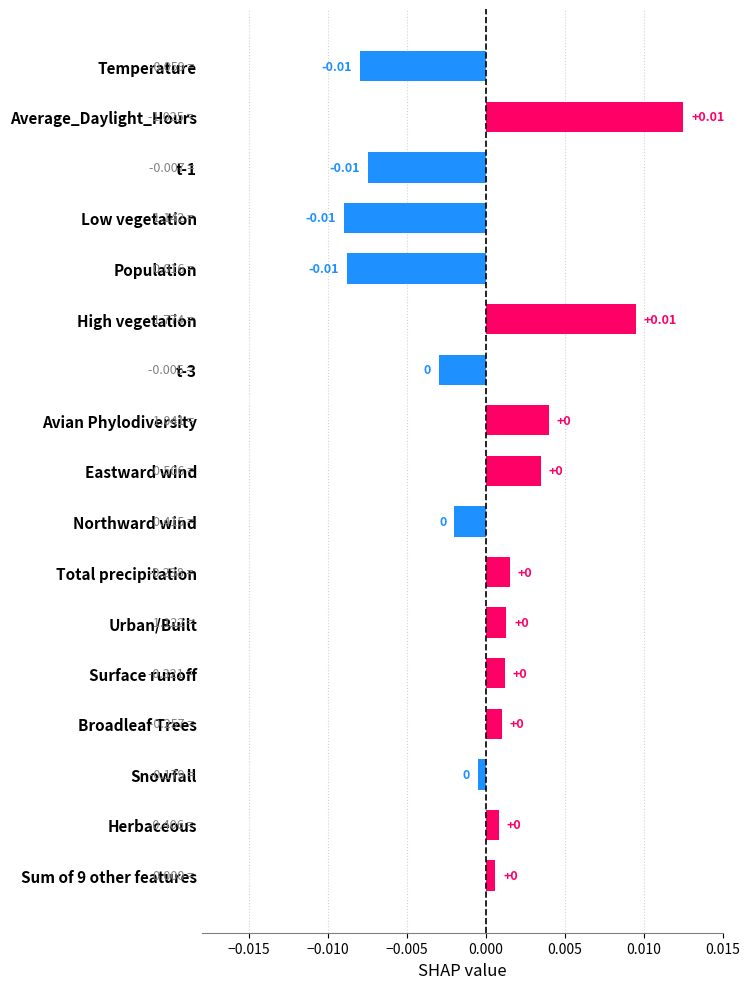

Which has a higher value, Total precipitation or Low vegetation?

Total precipitation